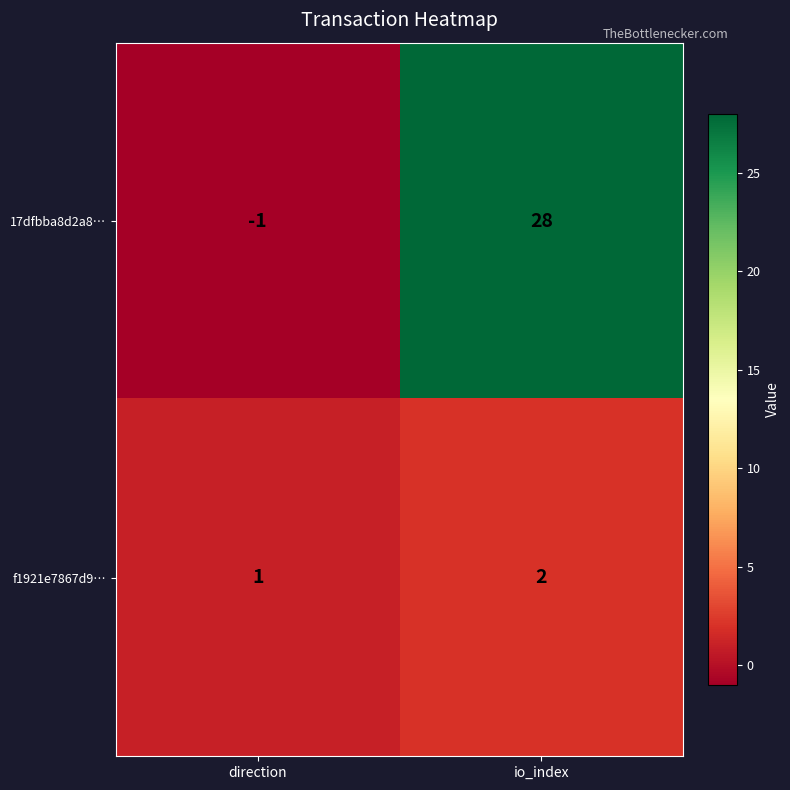

Which series has the largest total across all categories?

17dfbba8d2a8…